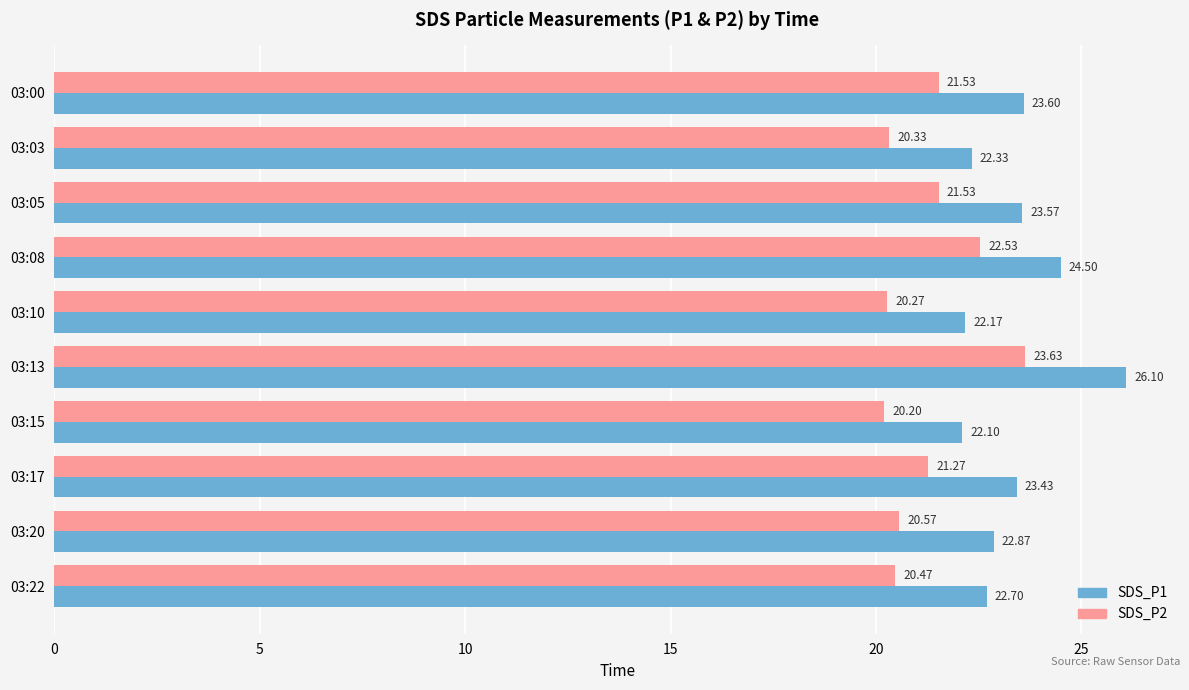

What is the difference between the maximum and minimum values in the SDS_P1 series?

4.0